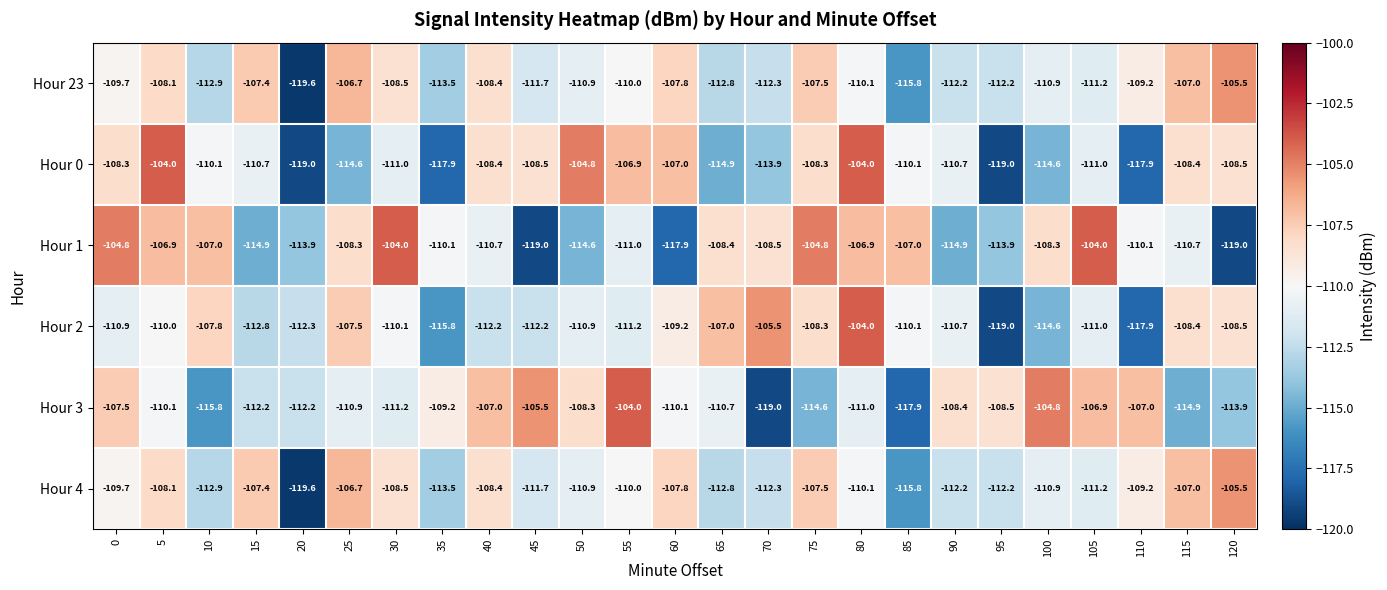

Which series has the largest total across all categories?

Hour 1